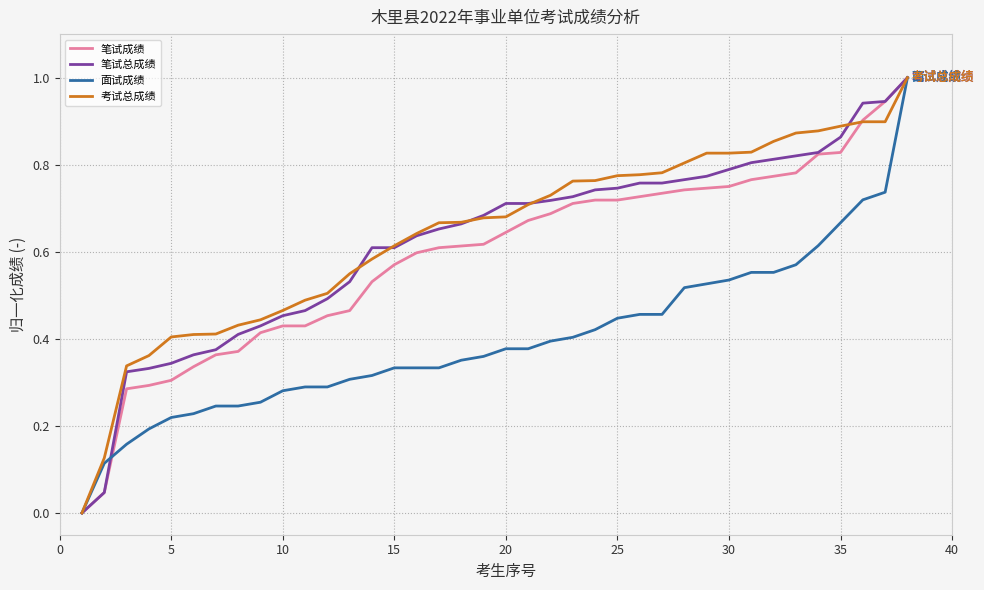

True or false: 笔试总成绩 and 面试成绩 intersect in this chart.

True